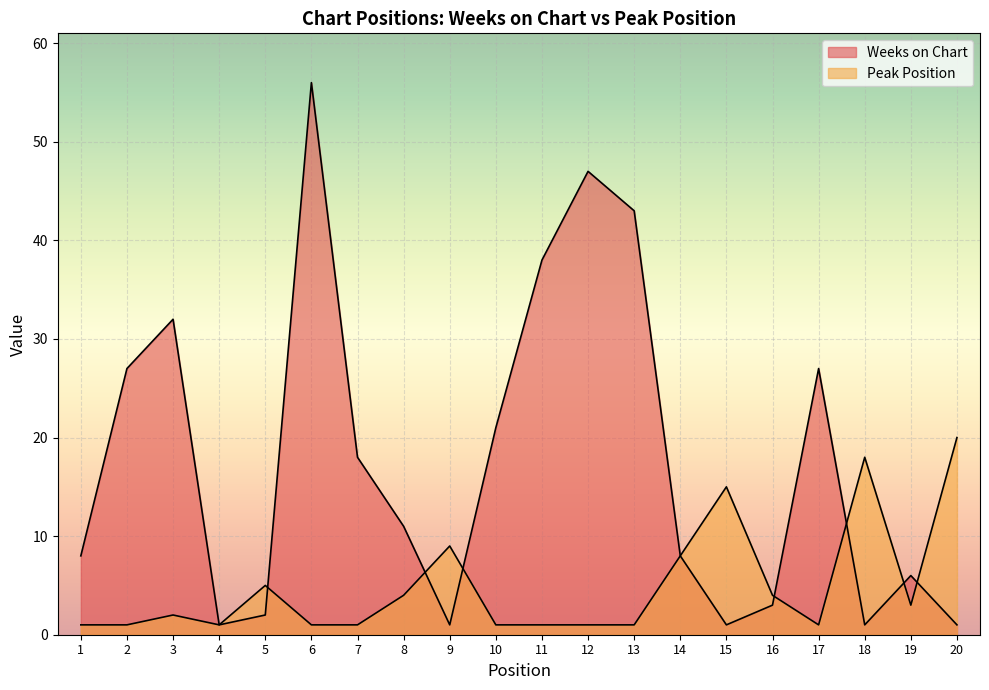

What is the average value of the Peak Position series?

5